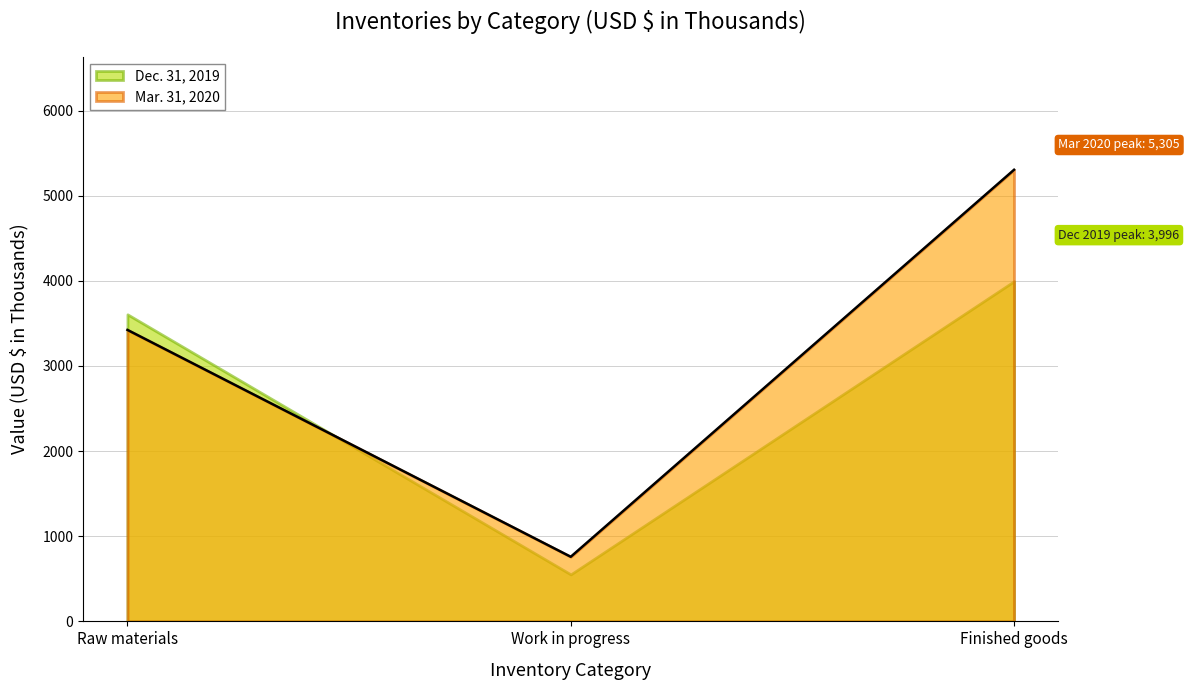

What is the value of the 3rd point from the left?

5305